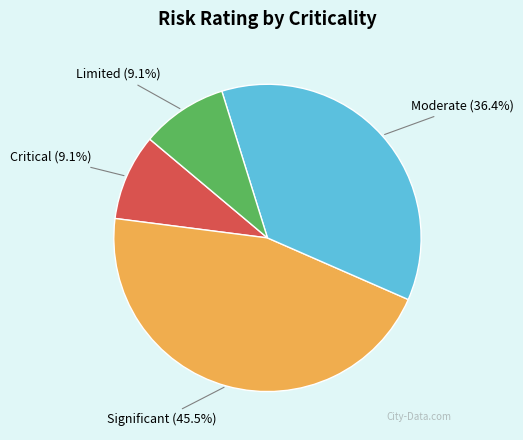

Which has a higher value, Limited or Significant?

Significant